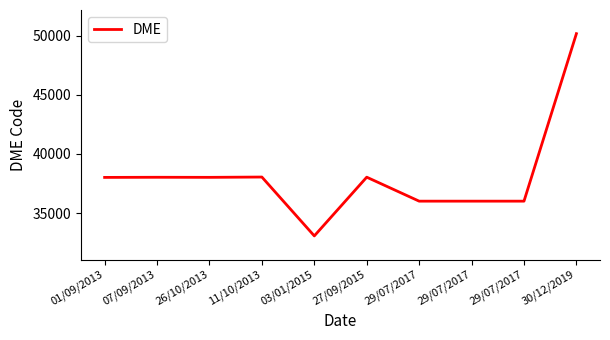

Does the chart display data point markers on the line(s)?

No